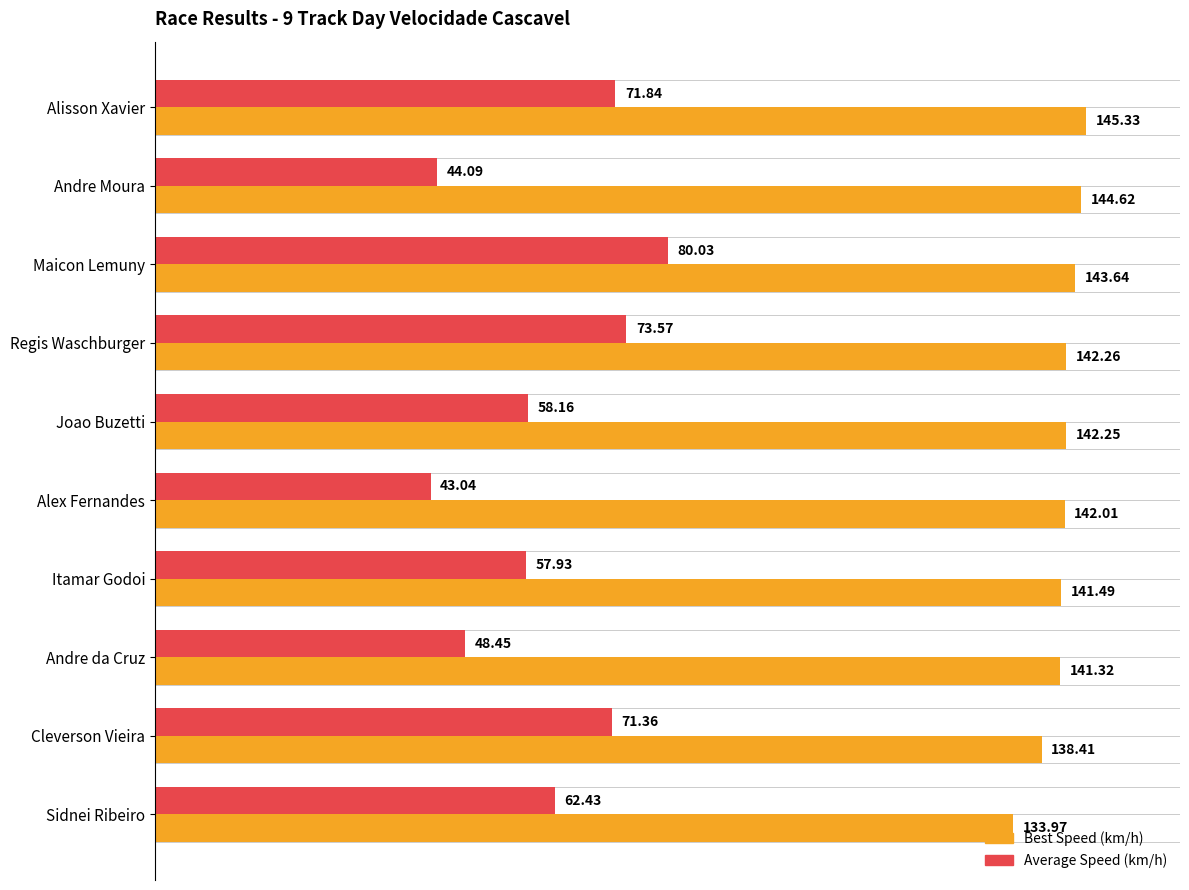

At which category is the sum across all series the highest?

Maicon Lemuny